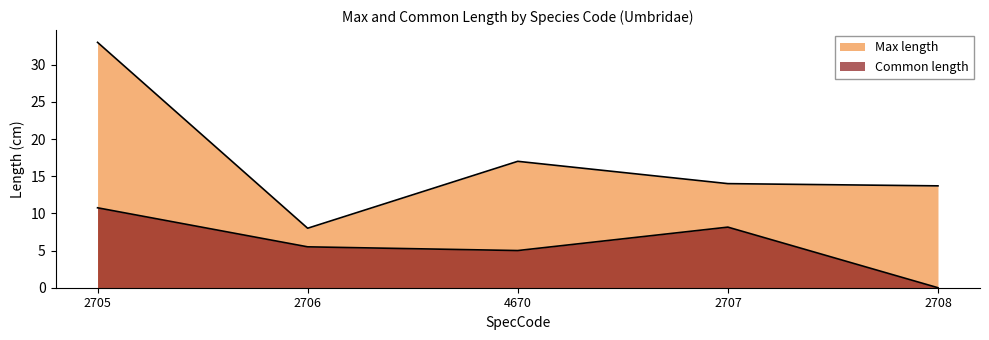

At which category does Max length reach its first local valley?

2706